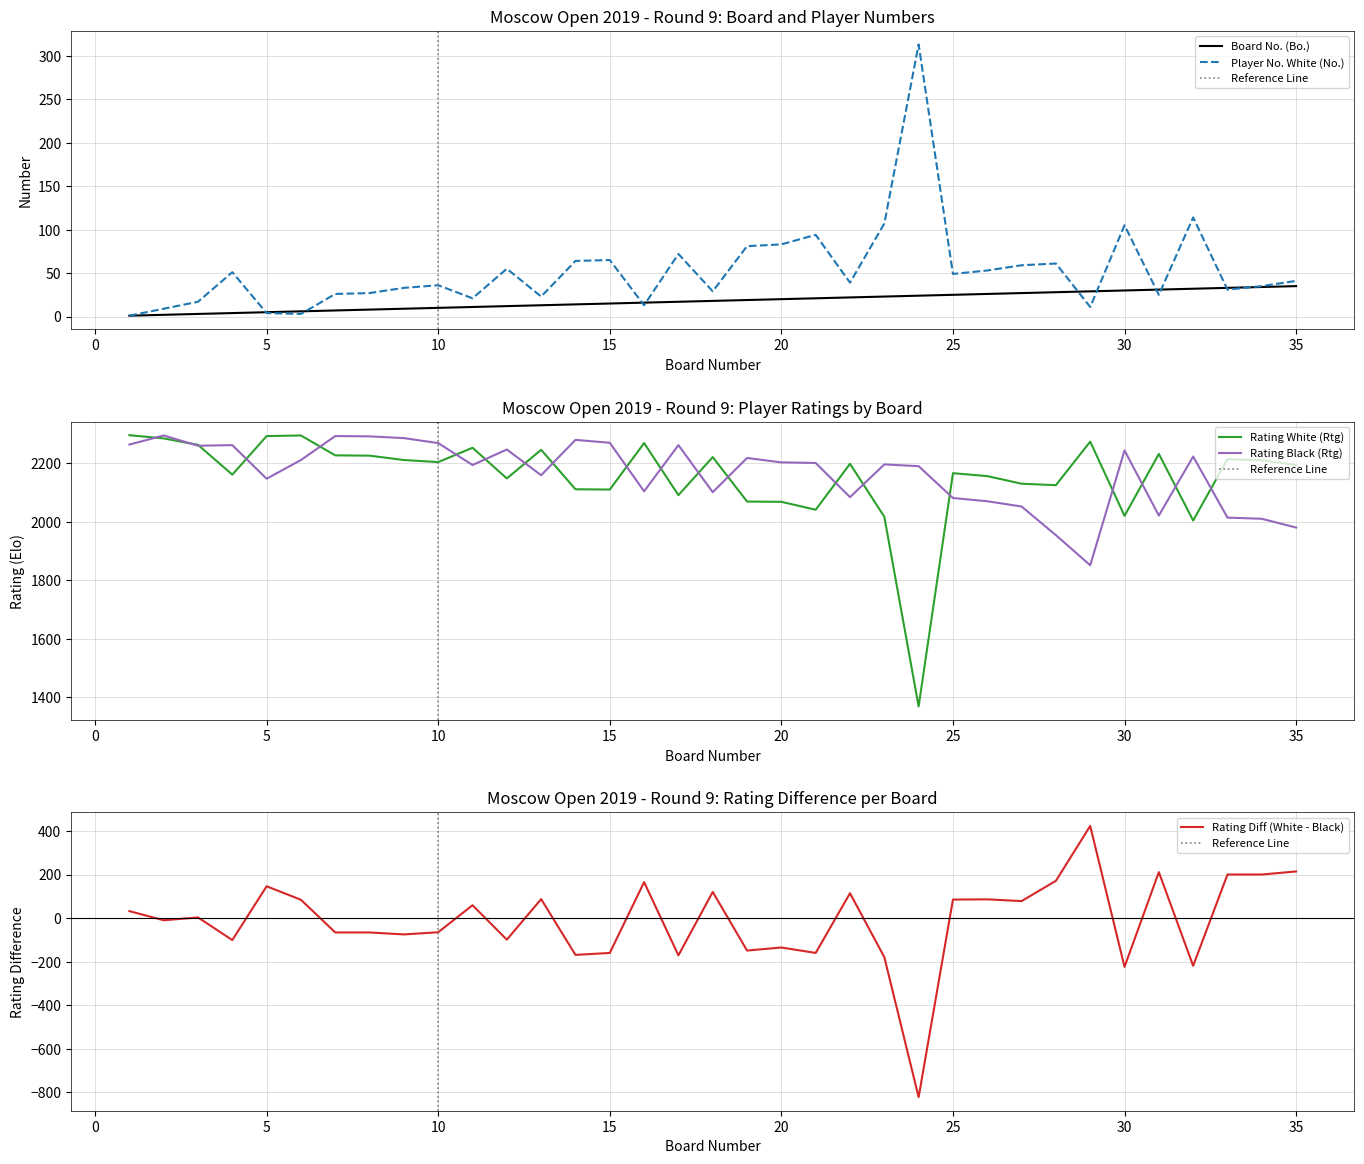

How many values in the Player No. White (No.) series are below 39?

17